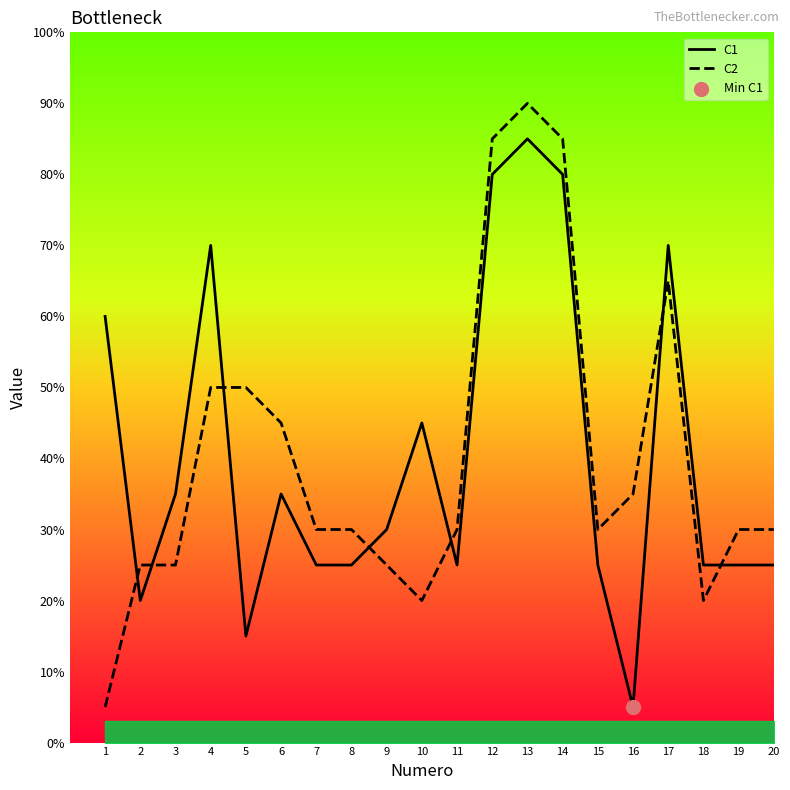

Which series has the largest Y range (max minus min)?

C2